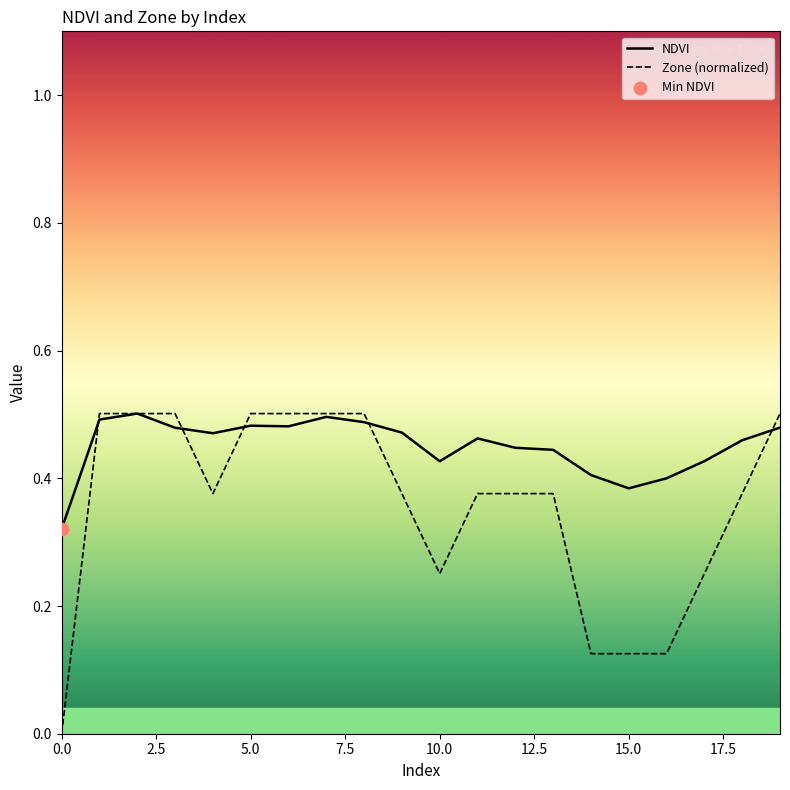

Which series has the widest spread of Y values?

Zone (normalized)